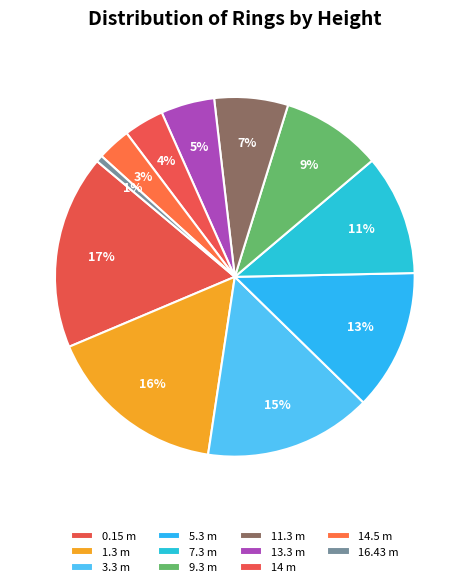

To the nearest percent, what percentage of the pie is 13.3 m?

5%